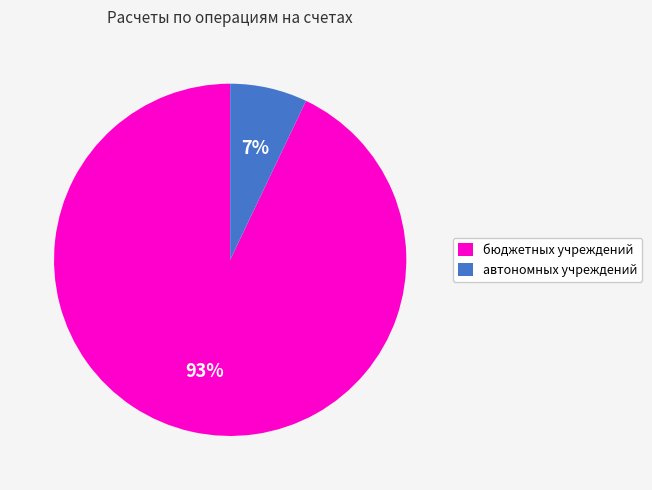

Which category accounts for the majority?

бюджетных учреждений